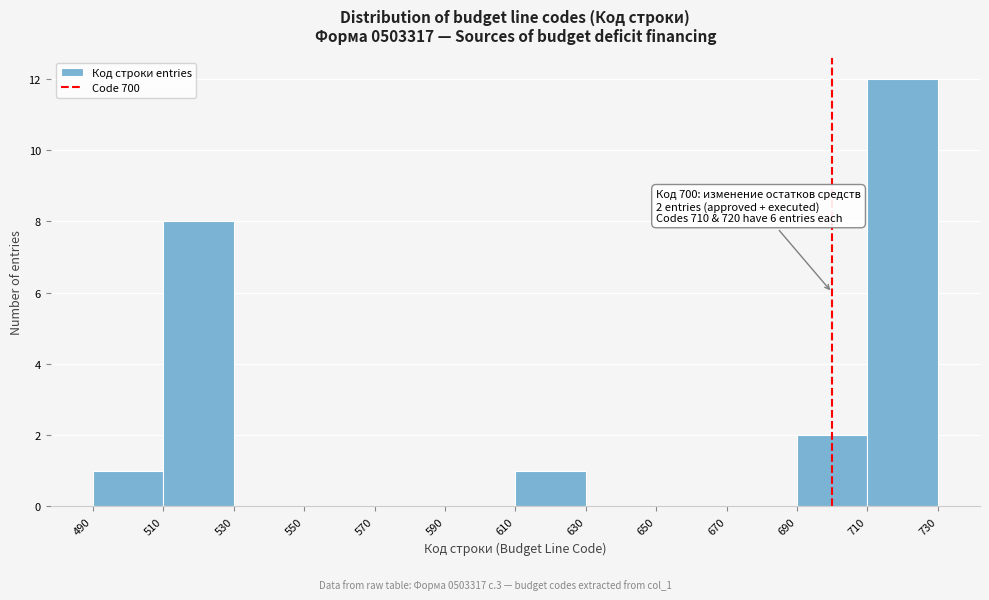

Which range on the x-axis has the tallest bar?

710 to 730